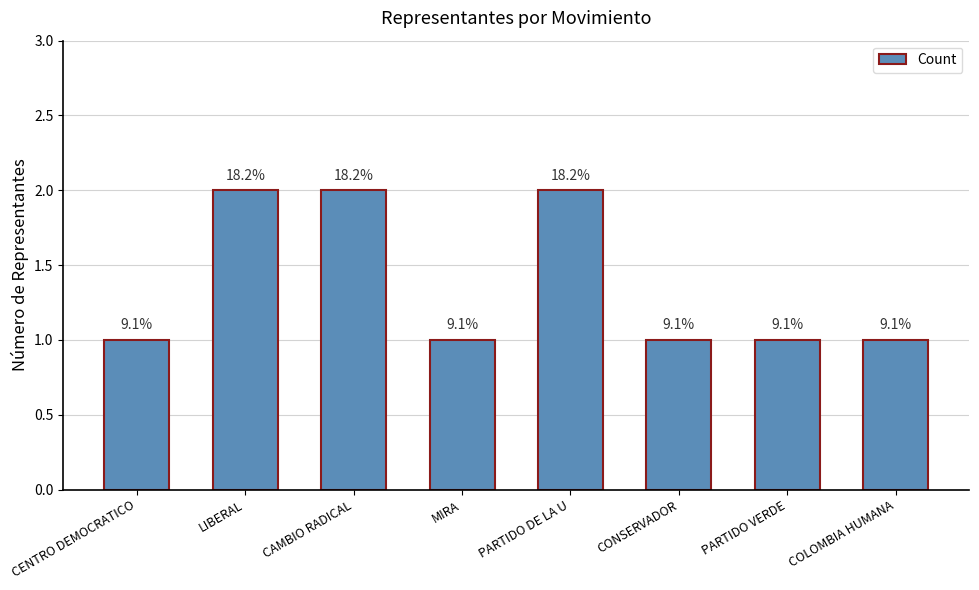

Reading left to right, list all the values displayed in this chart.

1	2	2	1	2	1	1	1